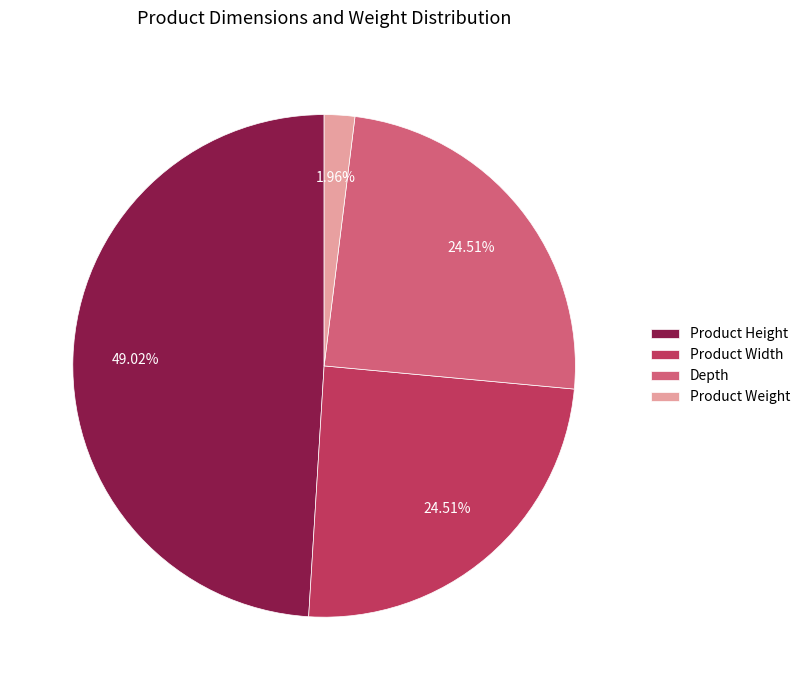

What is the largest slice in the pie chart?

Product Height